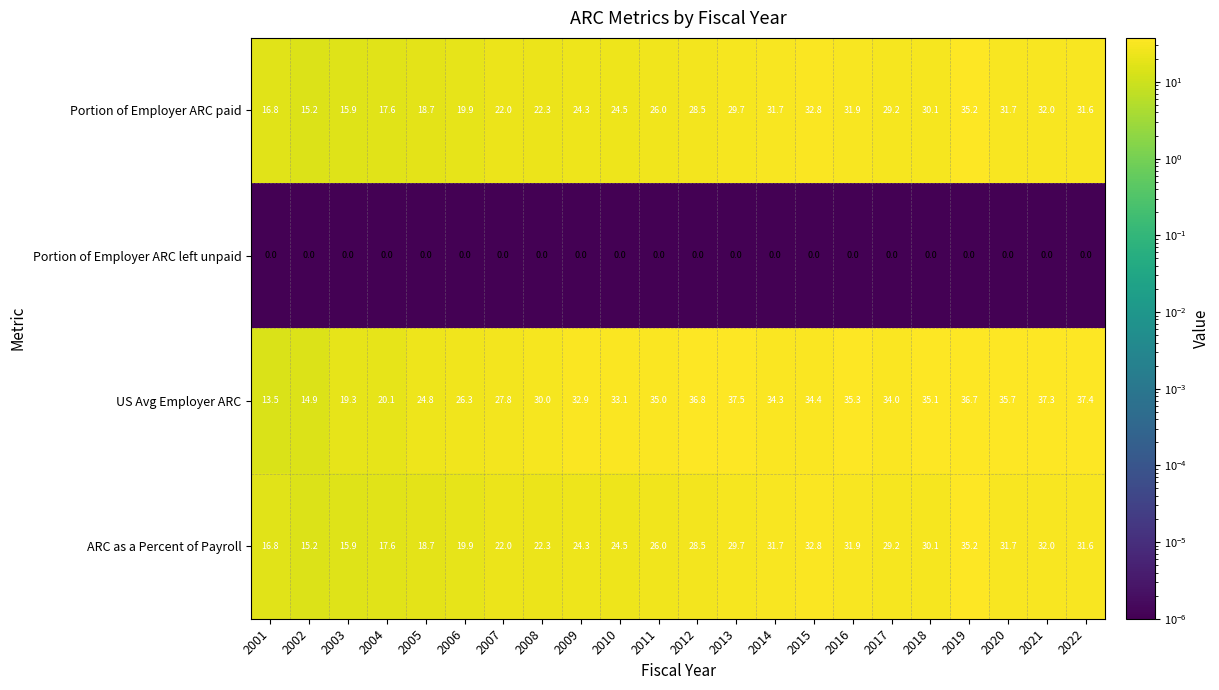

The value of US Avg Employer ARC at 2007 is 36.8. True or false?

False